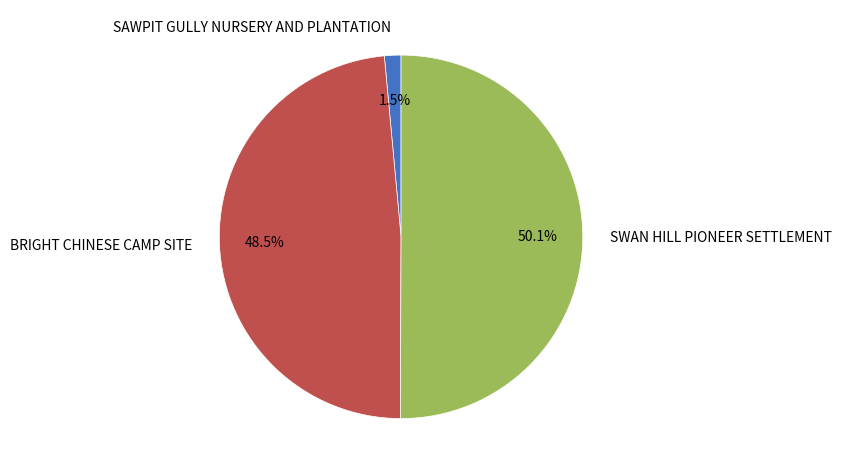

To the nearest percent, what is the difference between the largest and smallest slice percentages?

49%